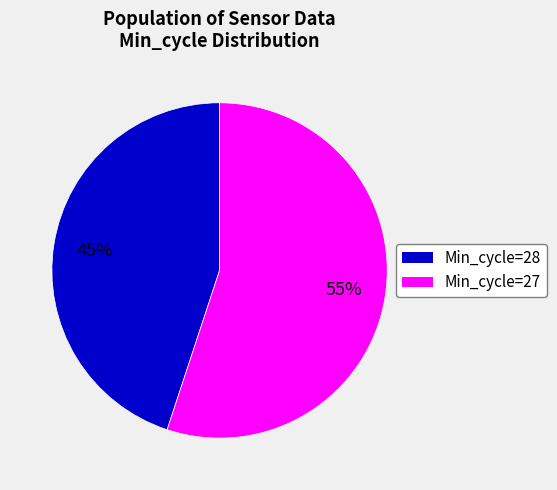

How many segments does this pie chart have?

2